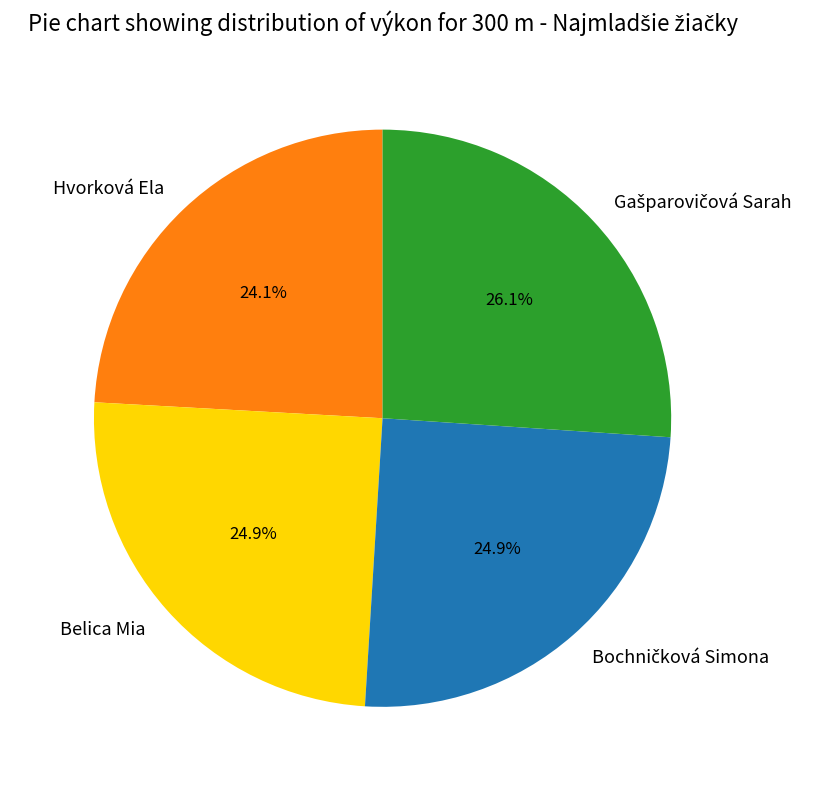

Is the sum of Hvorková Ela and Belica Mia greater than half?

No